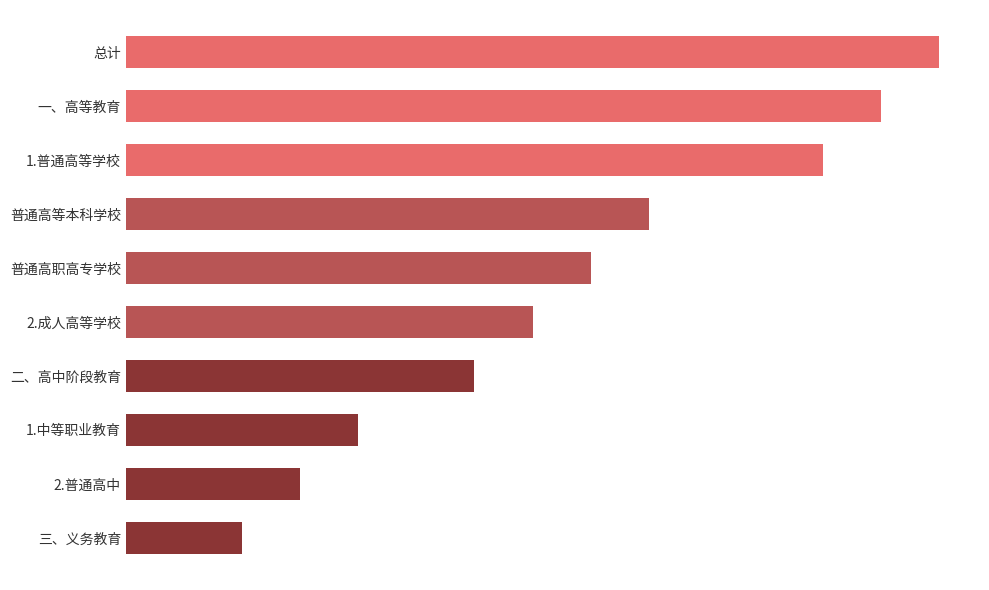

Are the bars horizontal?

Yes